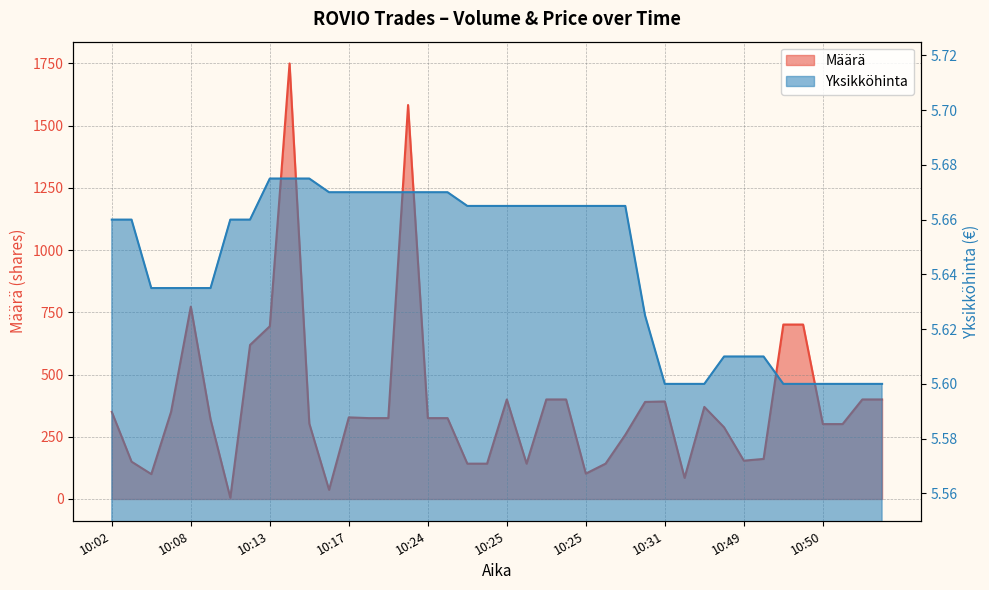

Which label corresponds to the largest value in the chart?

10:13